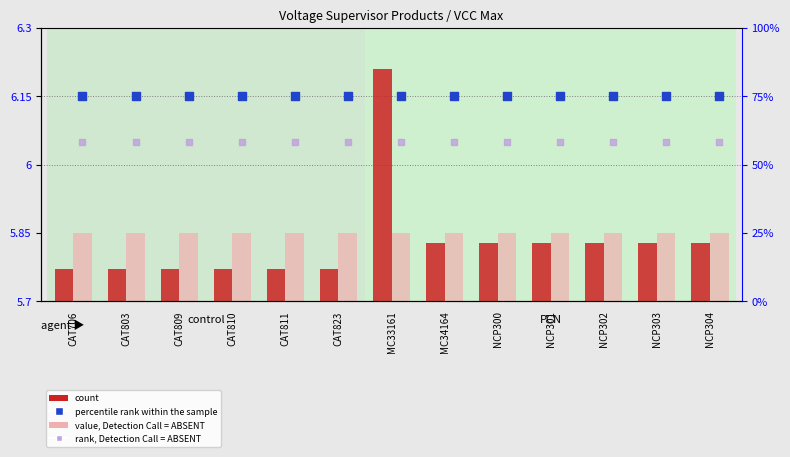

At which category is the sum across all series the highest?

MC33161